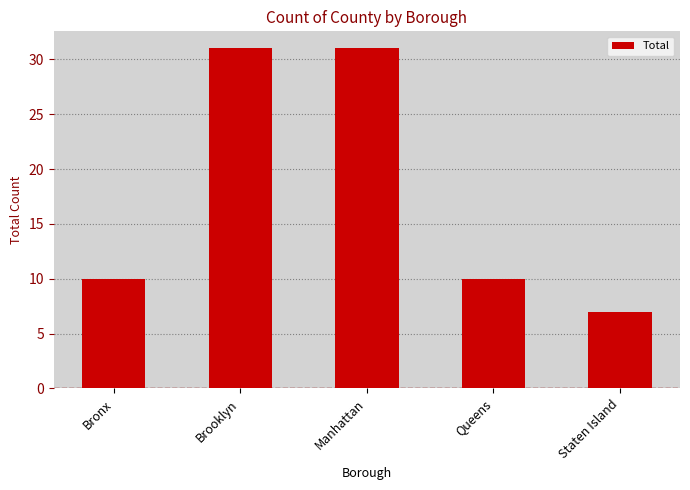

How many categories are shown in the chart?

5